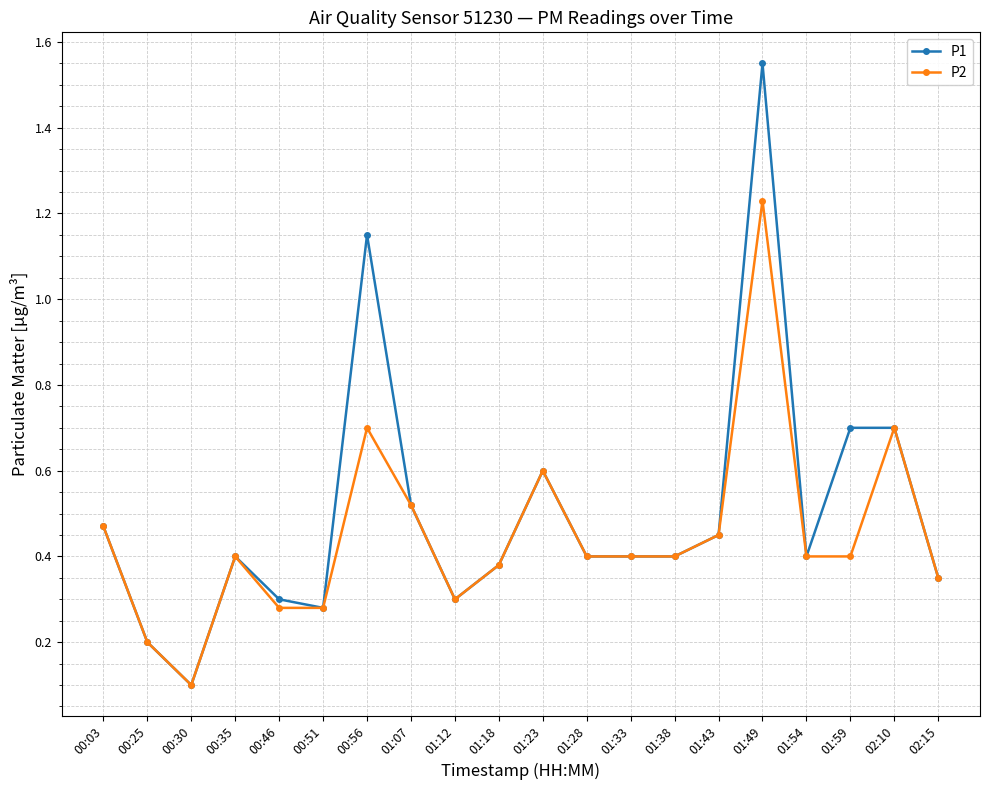

What is the label of the 17th point from the left?

01:54